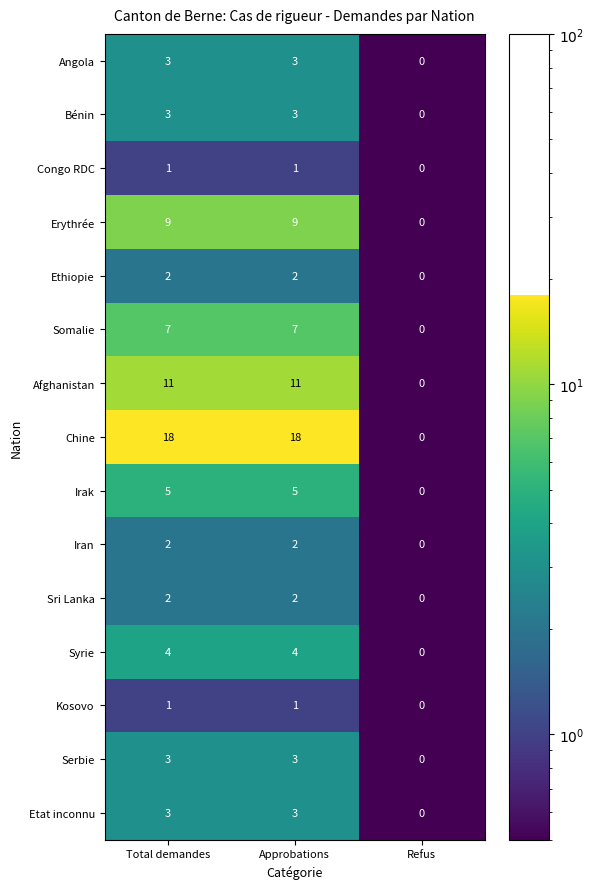

Count the Iran values in the range 0 to 2.

3